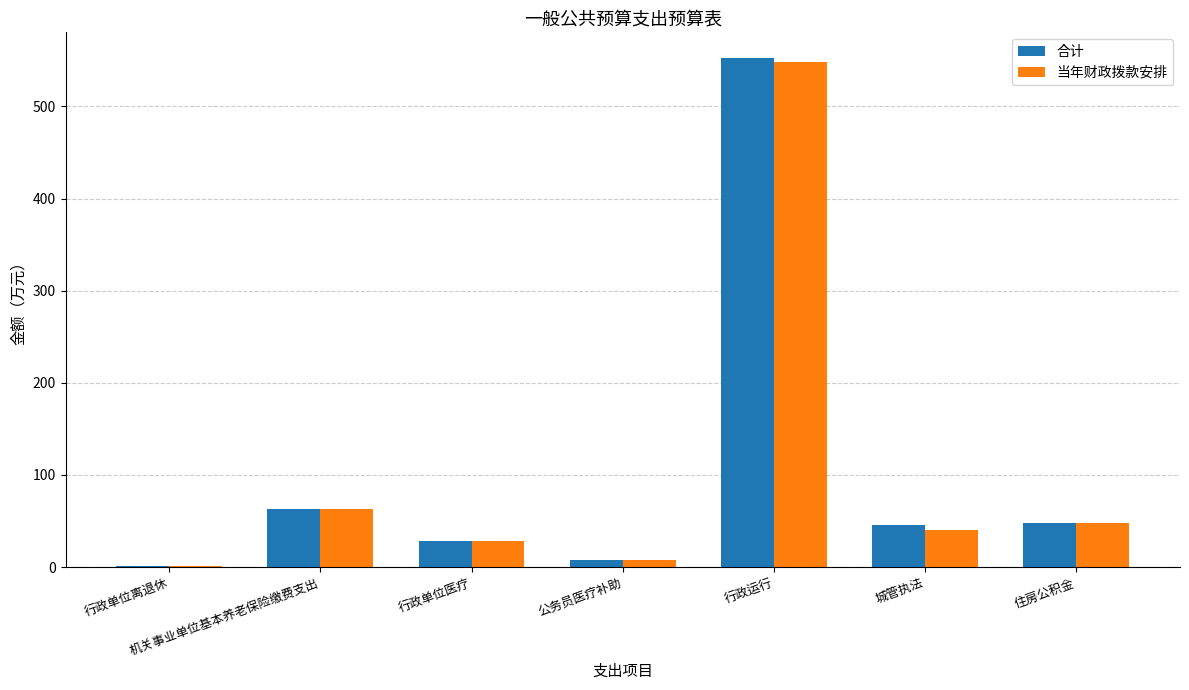

At which category is the sum across all series the highest?

行政运行